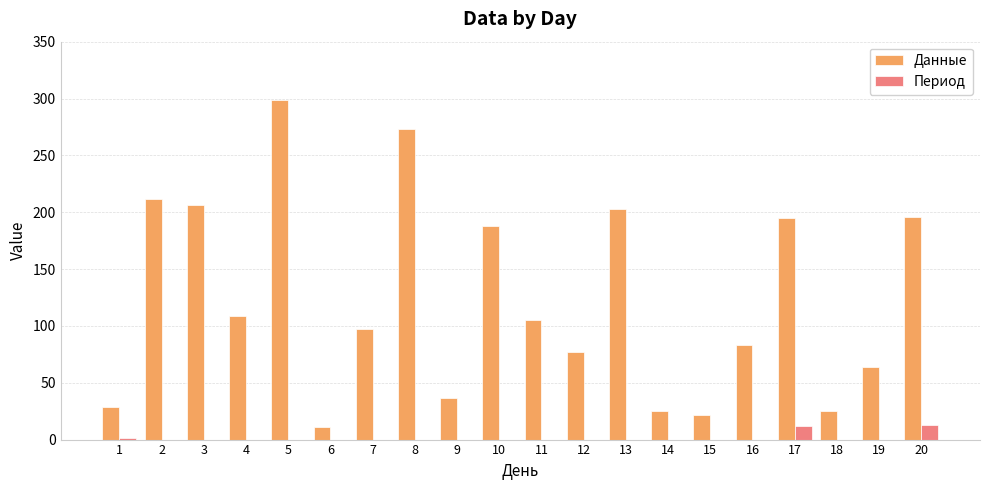

The Период series shows 0 at 5. True or false?

True